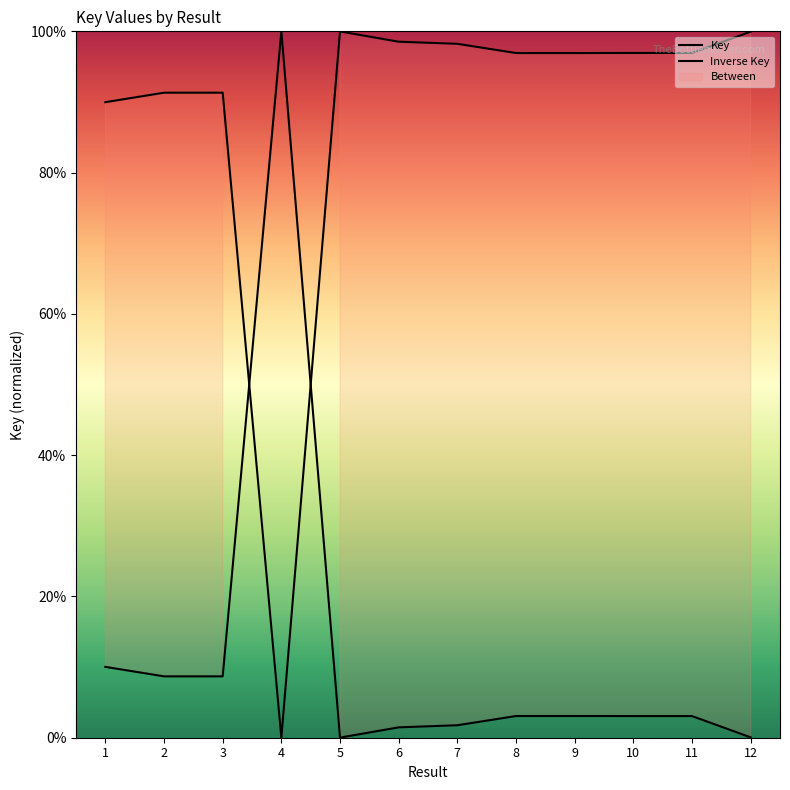

Reading left to right, transcribe all the data shown in this chart.

1=10.0	2=8.7	3=8.7	4=100.0	5=0.0	6=1.5	7=1.8	8=3.1	9=3.1	10=3.1	11=3.1	12=0.1